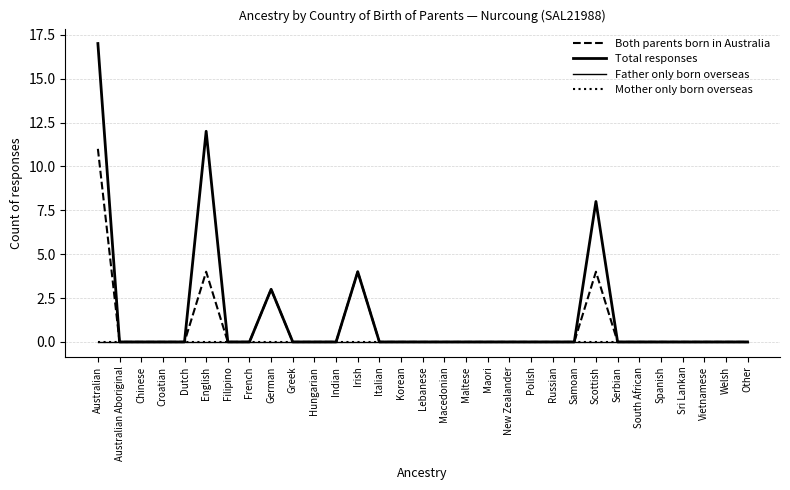

At which category is the sum across all series the highest?

Australian